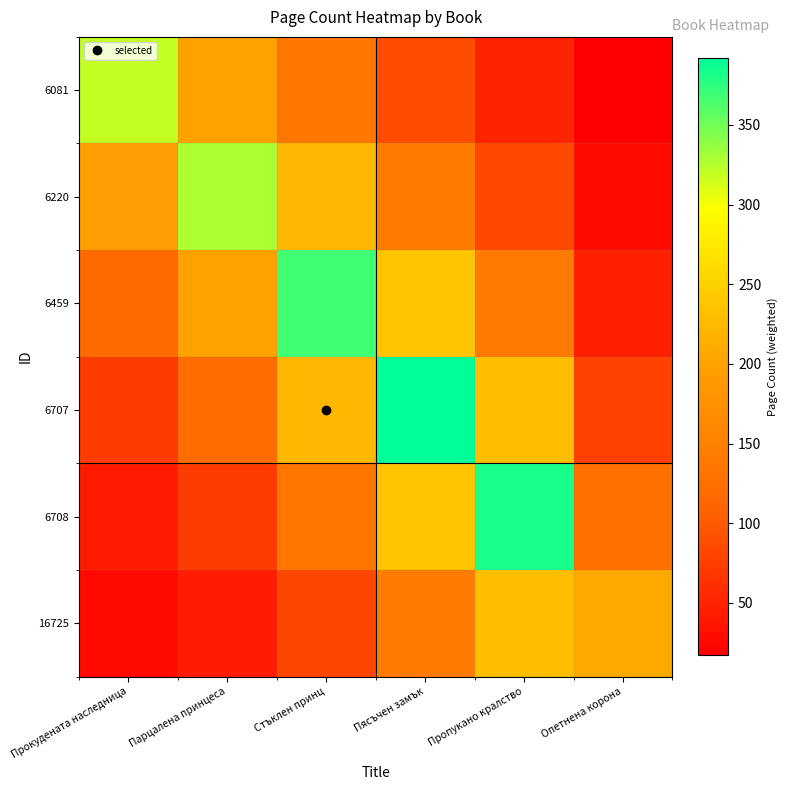

Reading right to left, what are all the values shown in this chart?

6081: Опетнена корона=17.1	Пропукано кралство=51.8	Пясъчен замък=87.5	Стъклен принц=135.4	Парцалена принцеса=198.9	Прокудената наследница=320.0
6220: Опетнена корона=28.1	Пропукано кралство=85.5	Пясъчен замък=144.2	Стъклен принц=223.2	Парцалена принцеса=328.0	Прокудената наследница=194.1
6459: Опетнена корона=46.4	Пропукано кралство=140.9	Пясъчен замък=237.8	Стъклен принц=368.0	Парцалена принцеса=198.9	Прокудената наследница=117.7
6707: Опетнена корона=76.5	Пропукано кралство=232.3	Пясъчен замък=392.0	Стъклен принц=223.2	Парцалена принцеса=120.7	Прокудената наследница=71.4
6708: Опетнена корона=126.2	Пропукано кралство=383.0	Пясъчен замък=237.8	Стъклен принц=135.4	Парцалена принцеса=73.2	Прокудената наследница=43.3
16725: Опетнена корона=208.0	Пропукано кралство=232.3	Пясъчен замък=144.2	Стъклен принц=82.1	Парцалена принцеса=44.4	Прокудената наследница=26.3